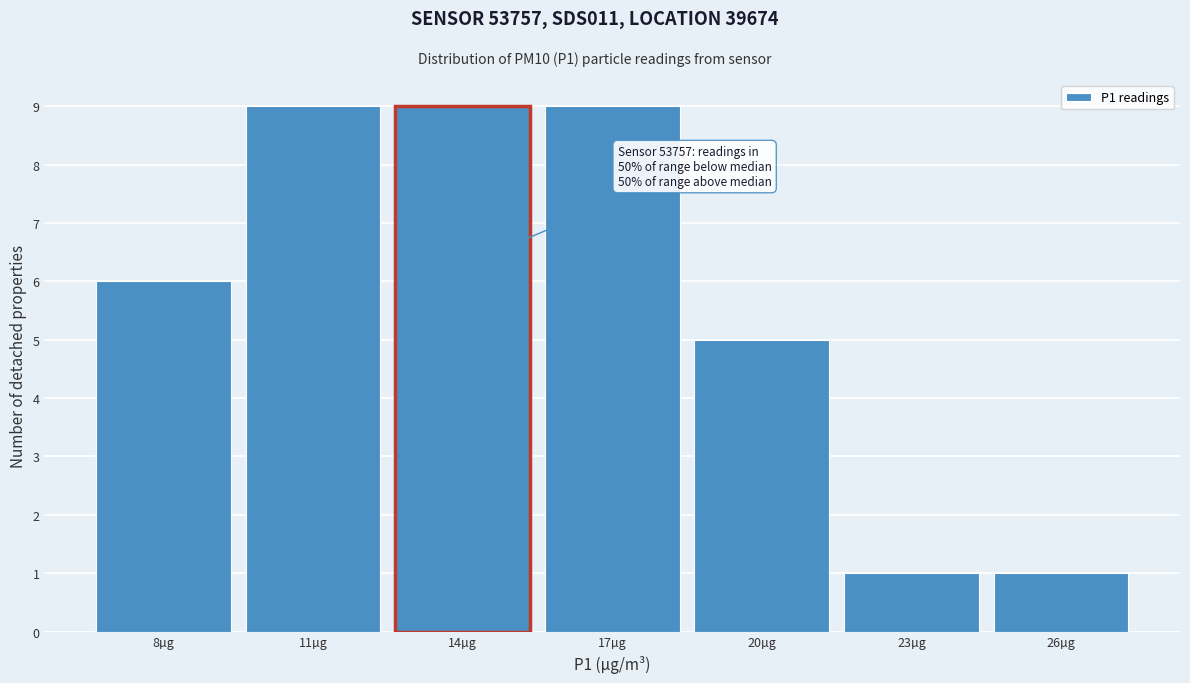

Reading left to right, transcribe all the data shown in this chart.

6	9	9	9	5	1	1